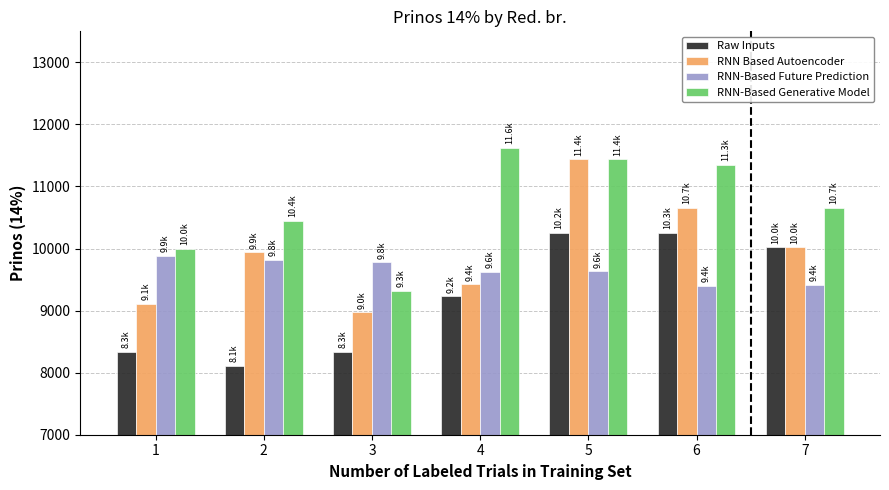

At 3, list the series in order from smallest to largest.

Raw Inputs, RNN Based Autoencoder, RNN-Based Generative Model, RNN-Based Future Prediction